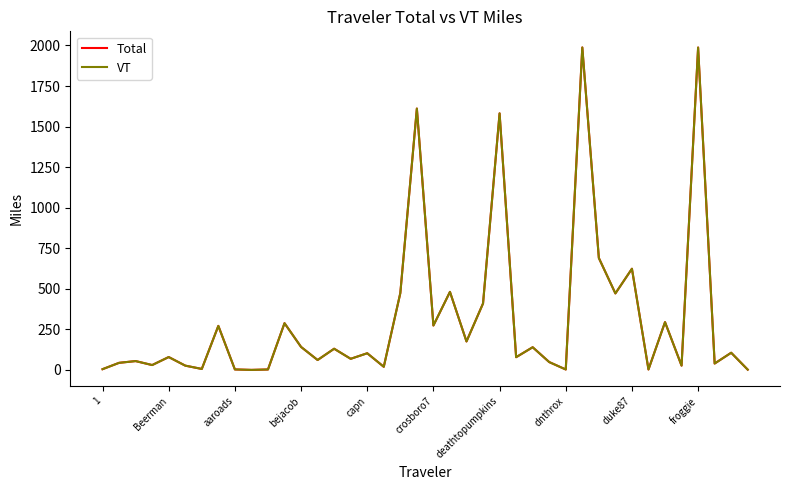

In Total, how many points are lower than both neighbors (excluding endpoints)?

14